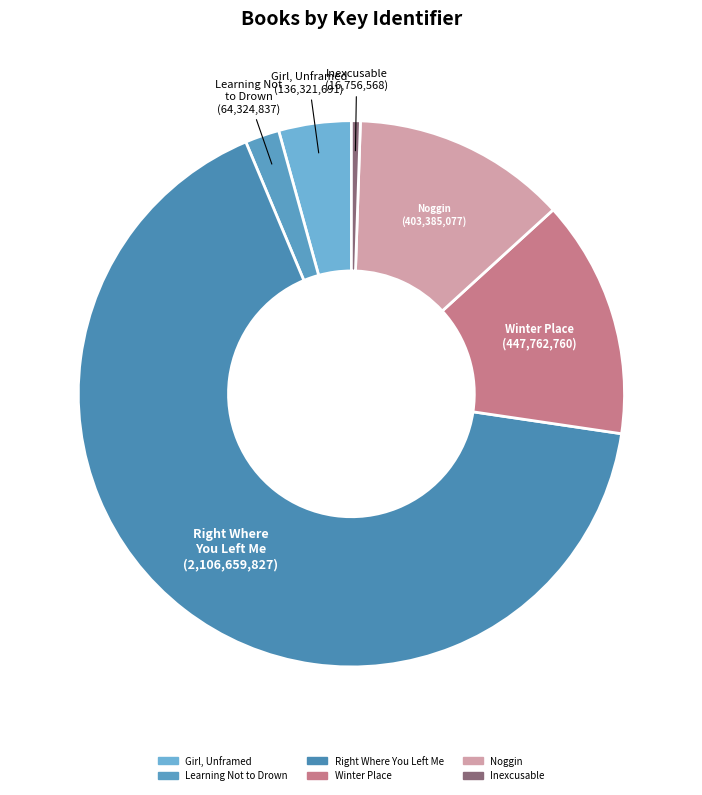

The Inexcusable slice represents 1% of the pie. True or false?

True